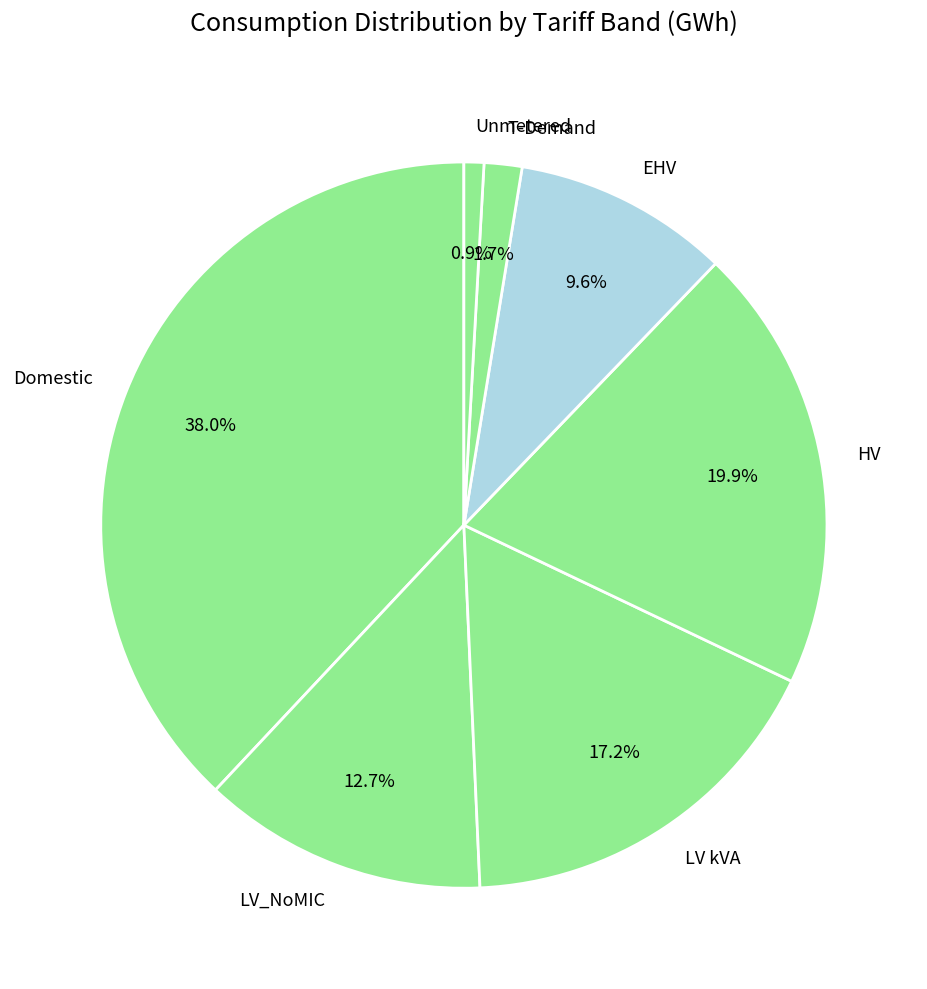

What percentage do EHV and HV together represent?

29.5%